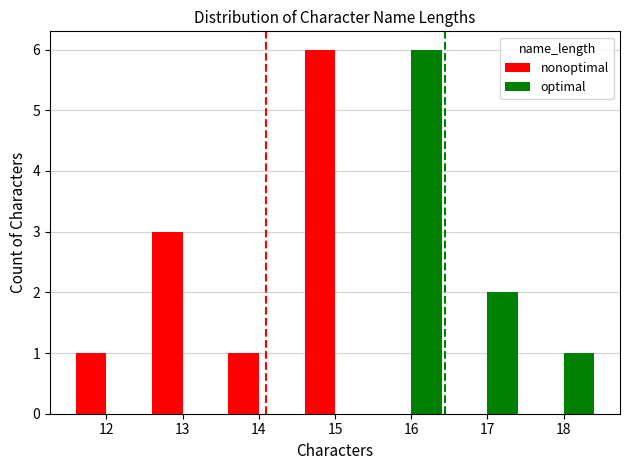

What is the highest value of the optimal series?

6